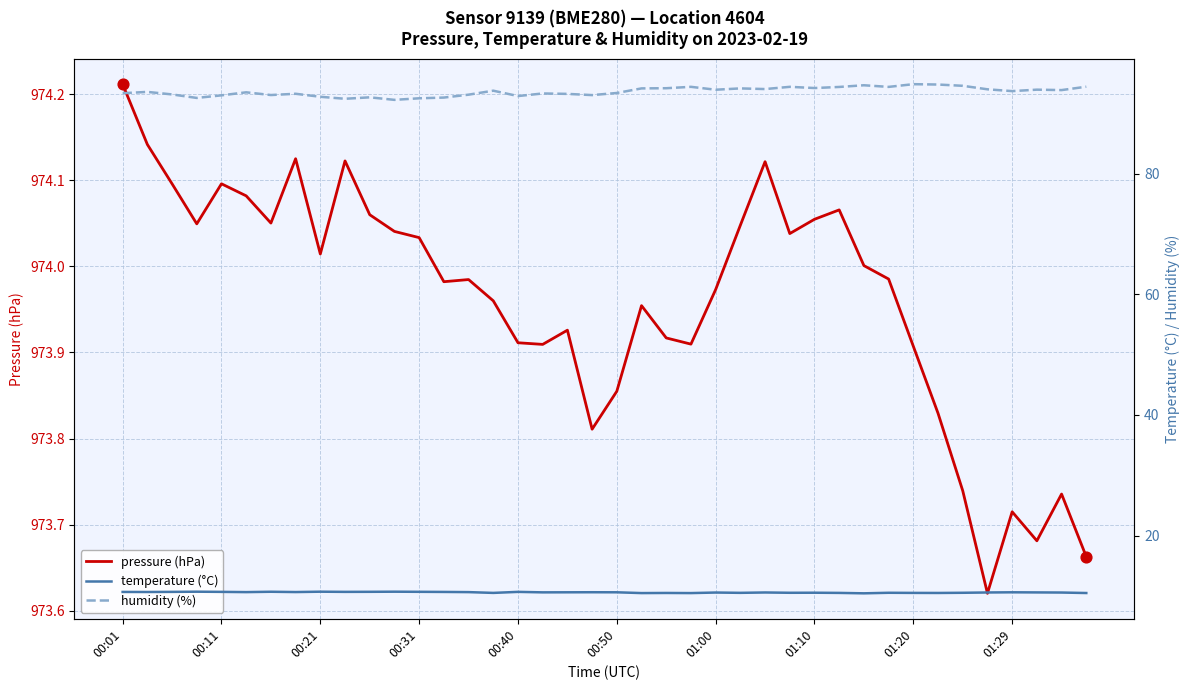

Which series has the widest spread of Y values?

humidity (%)